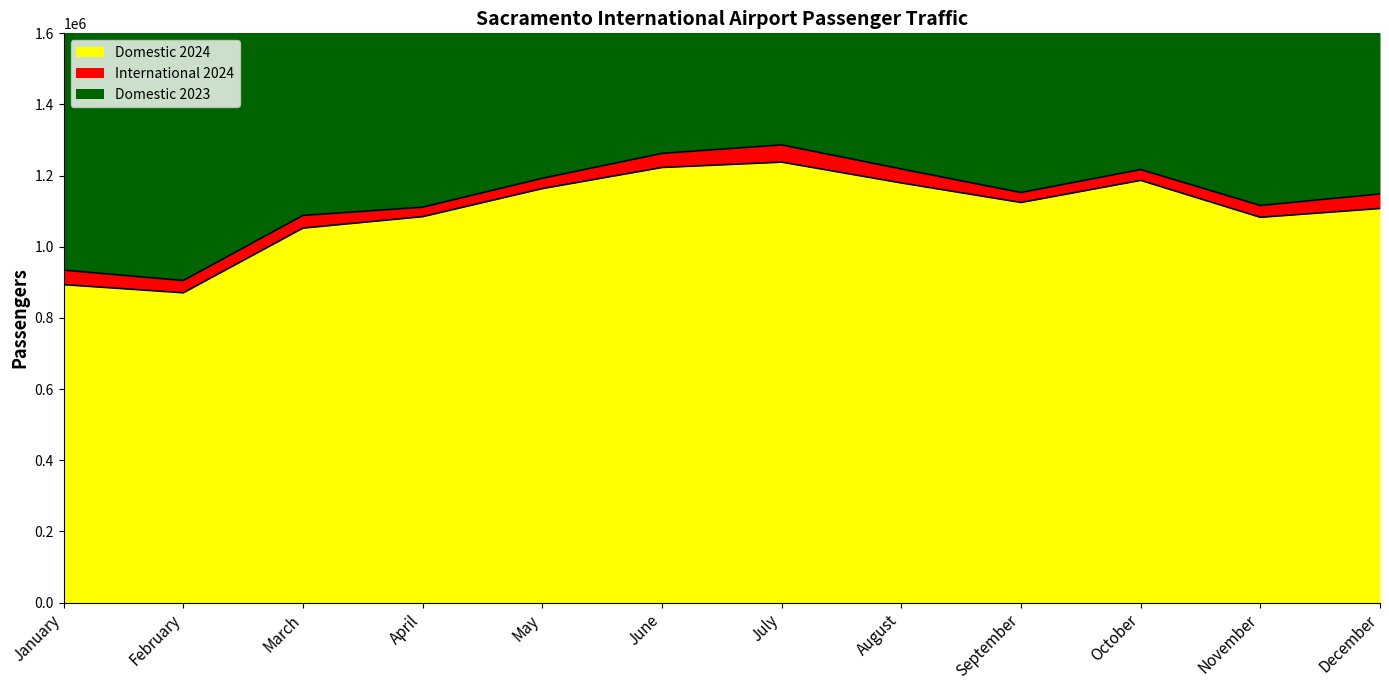

The Domestic 2023 series shows 3913316 at July. True or false?

False